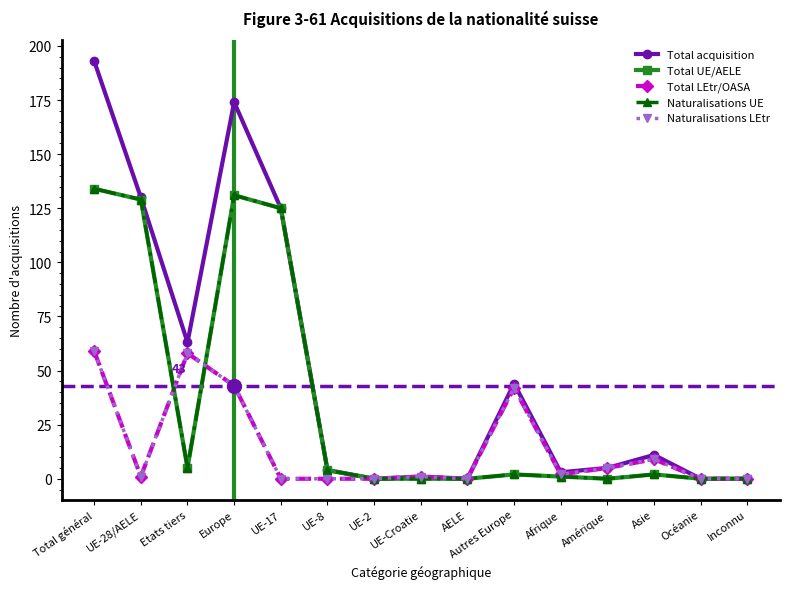

What is the difference between the Total UE/AELE values at AELE and Afrique?

1